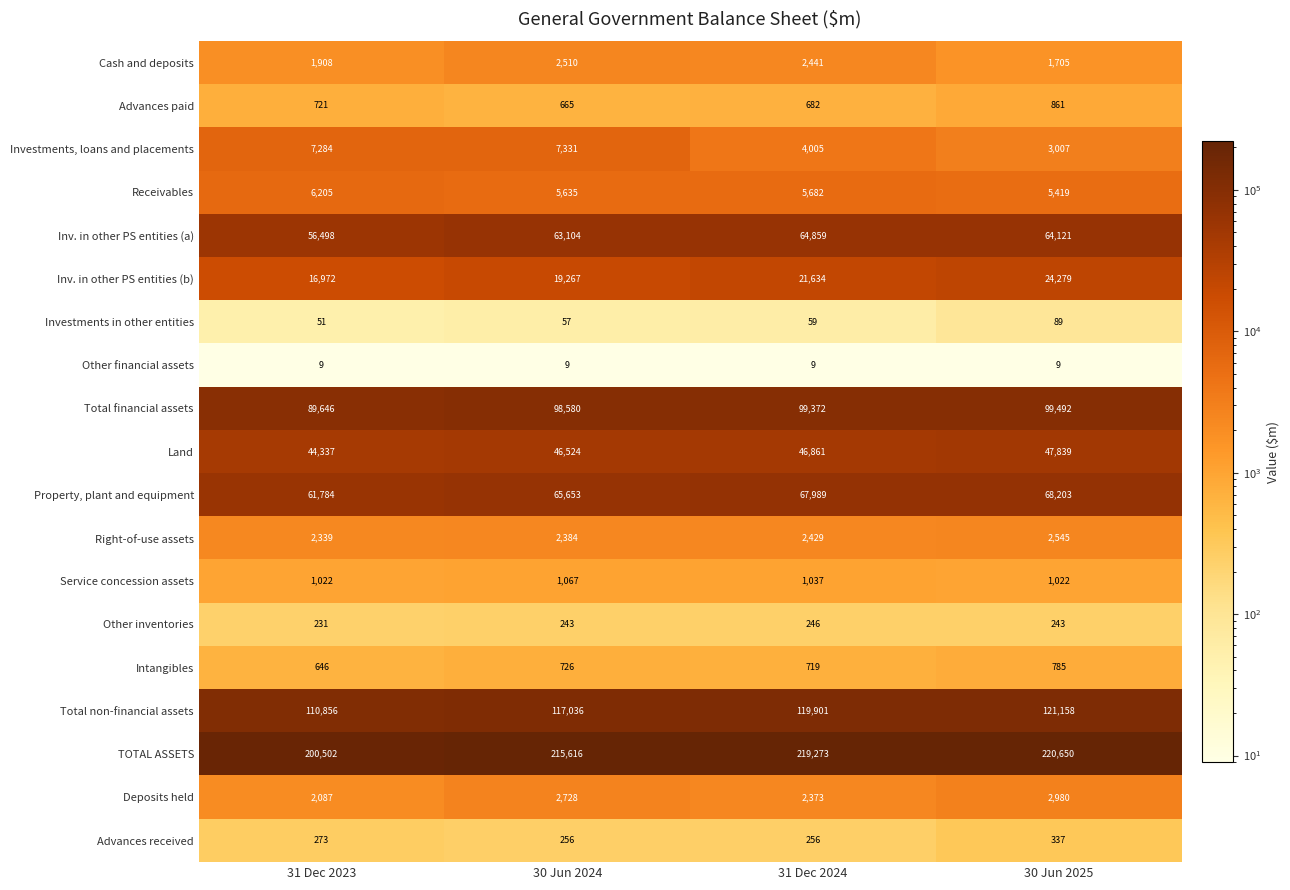

How many data points does each series have?

4